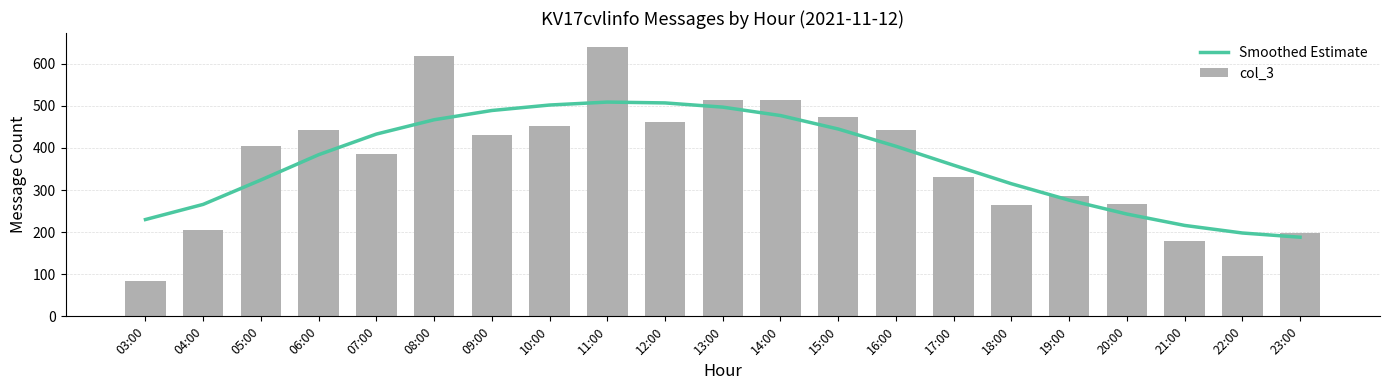

At how many categories does at least one series exceed 428?

11